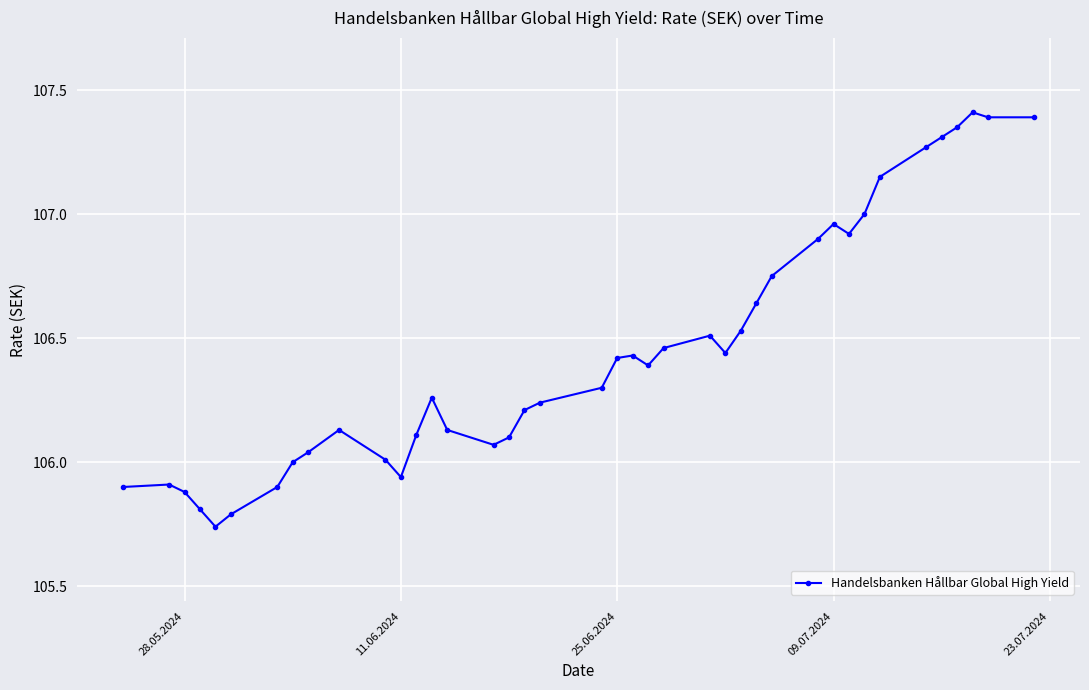

True or false: there are more than 0 points higher than both neighbors.

True